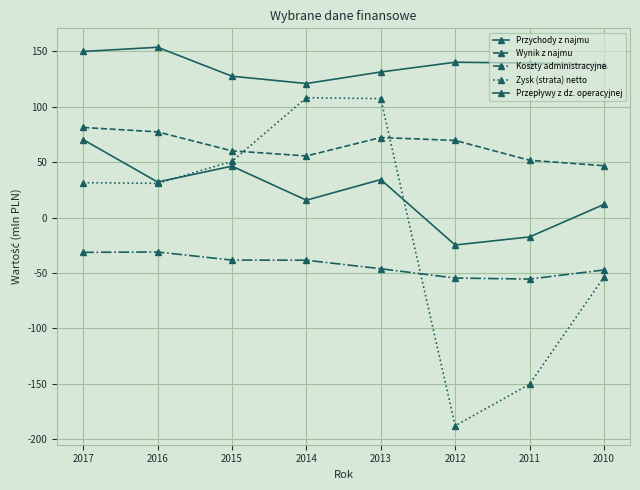

How many times do Koszty administracyjne and Zysk (strata) netto cross each other?

1